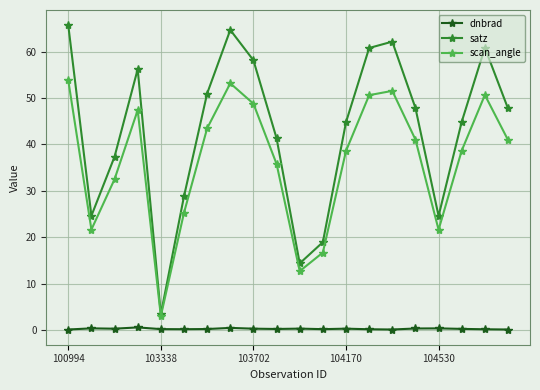

At how many categories does at least one series exceed 23?

17